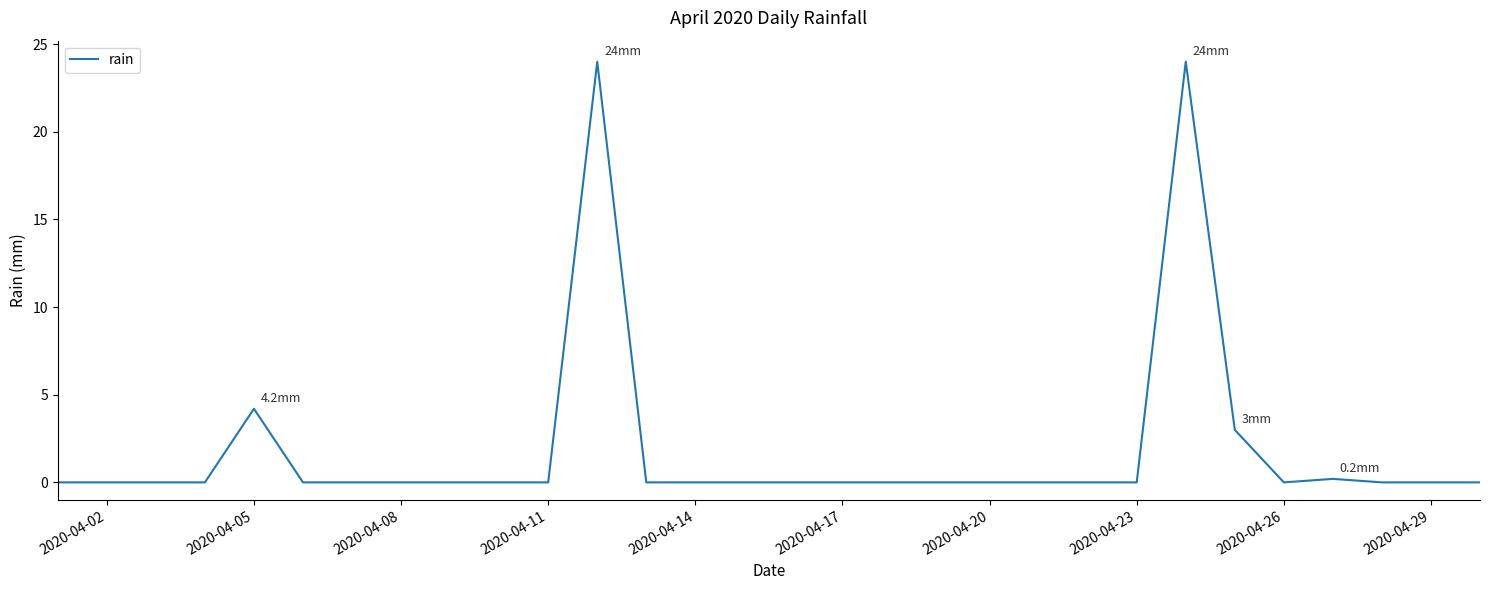

What is the difference between the maximum and minimum values?

24.0